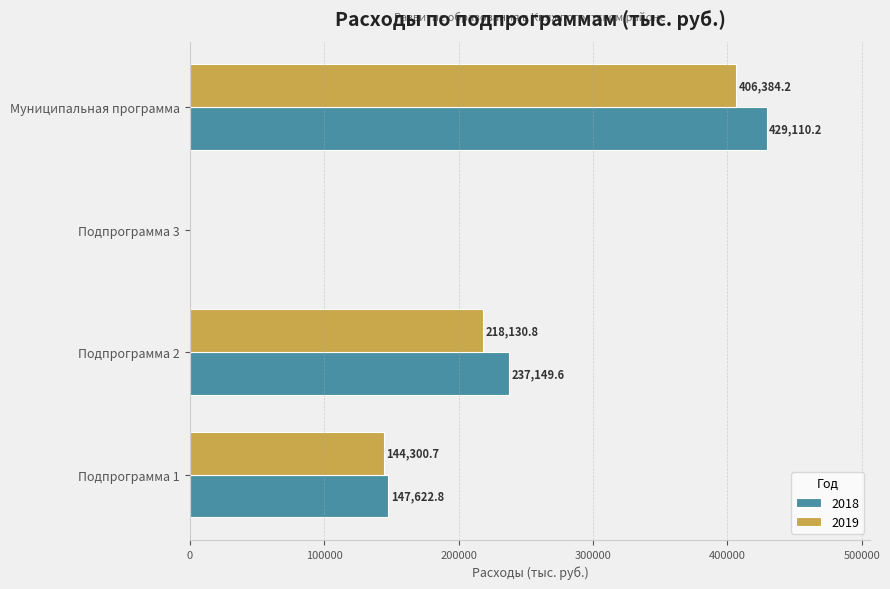

How many categories are shown in the chart?

4